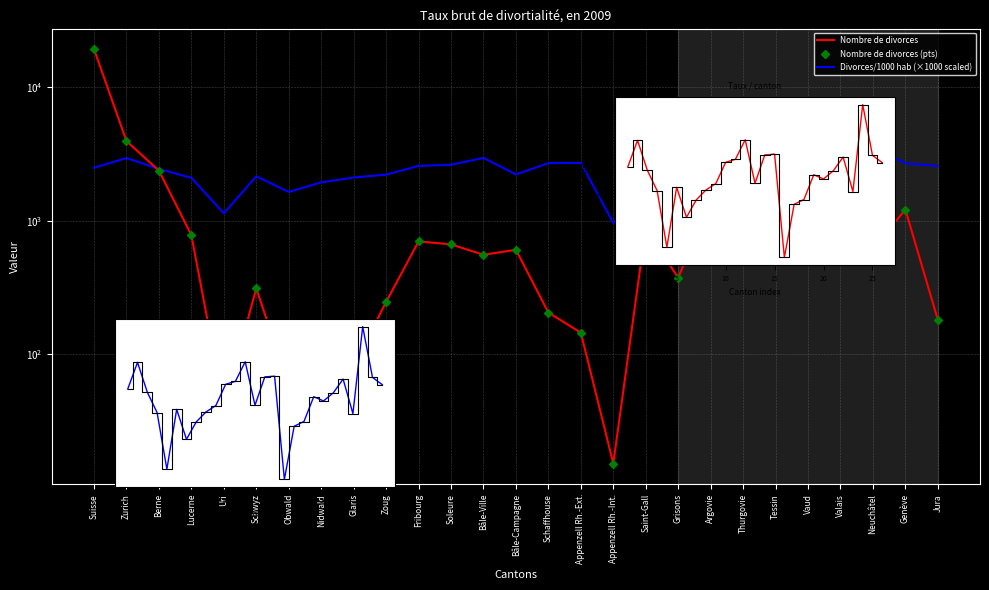

What is the minimum value shown in the chart?

1.0